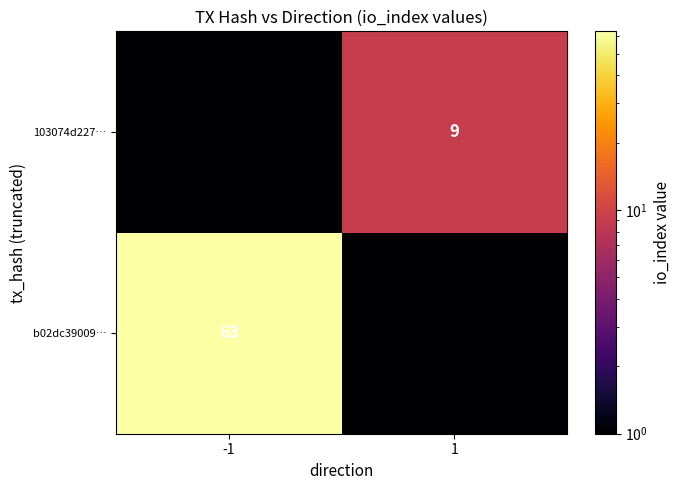

Rank the categories by b02dc39009… value from highest to lowest.

-1, 1